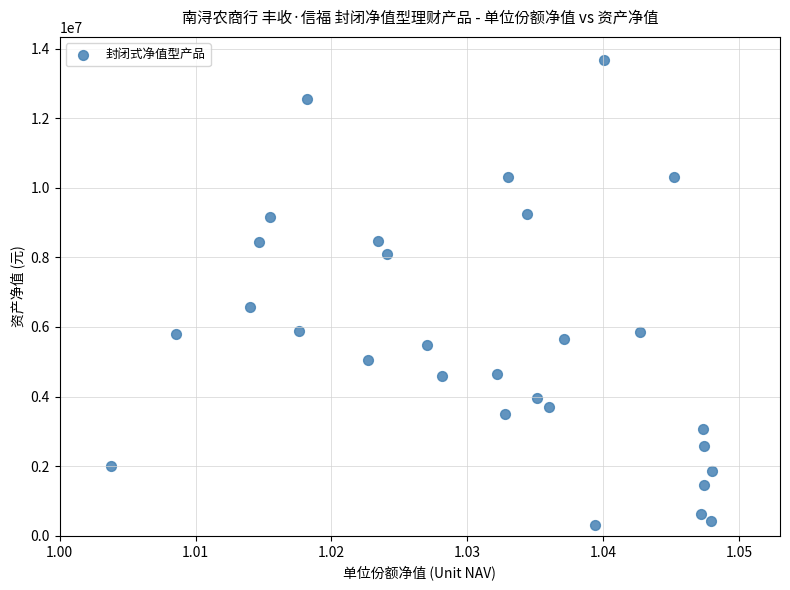

What is the range of Y values (max minus min)?

13354619